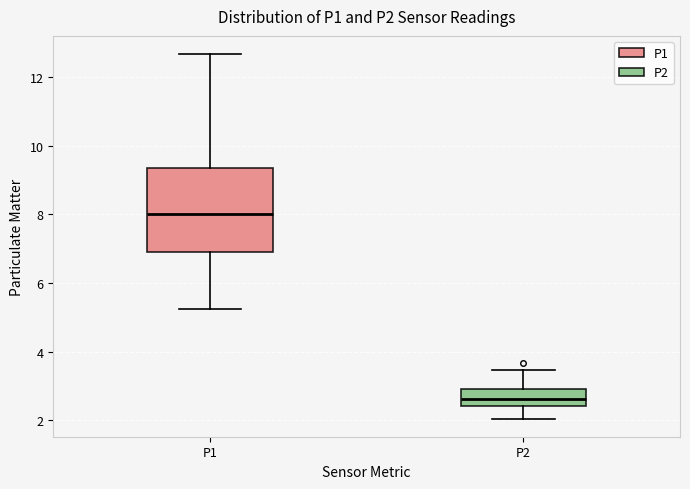

Where is the lower edge of the box for P1 on the y-axis? The values are not printed on the chart, so give them approximately, as read against the axis.

6.8